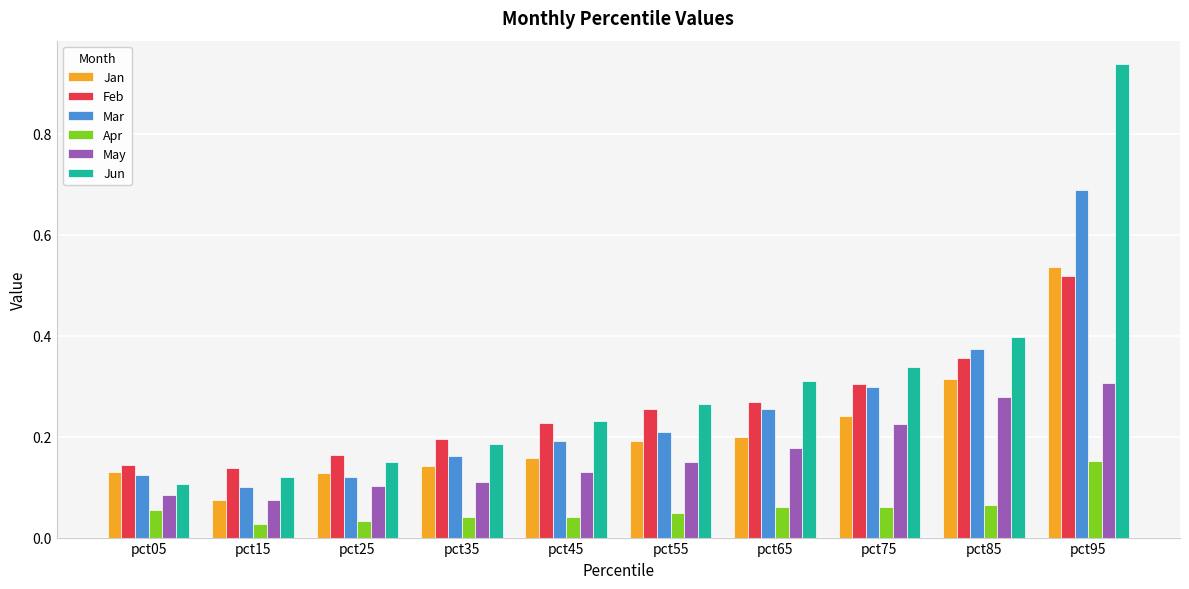

Rank the series by their maximum value, from highest to lowest.

Jun, Mar, Jan, Feb, May, Apr